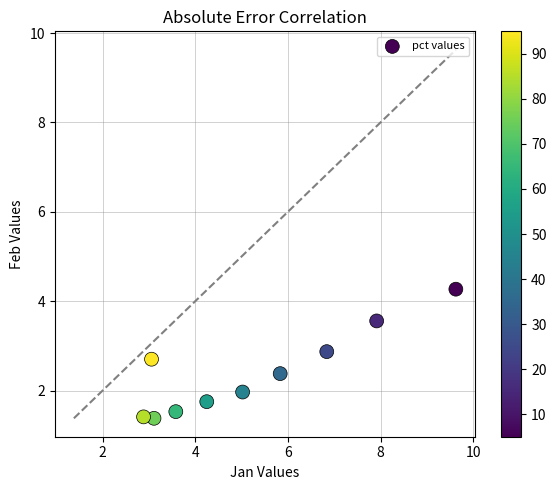

What is the average X value?

5.2